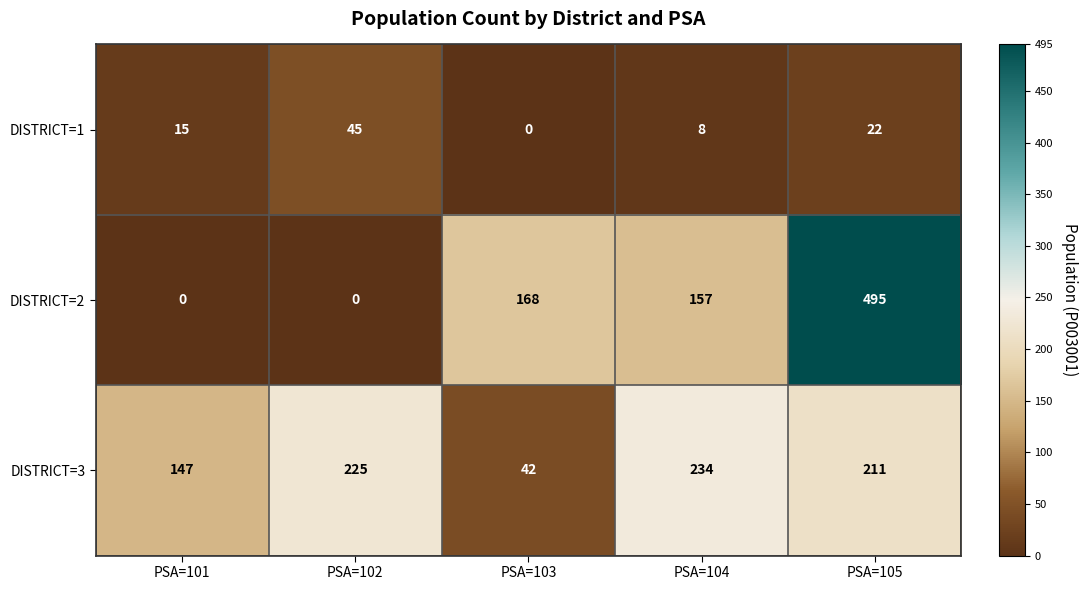

What is the greatest value displayed?

495